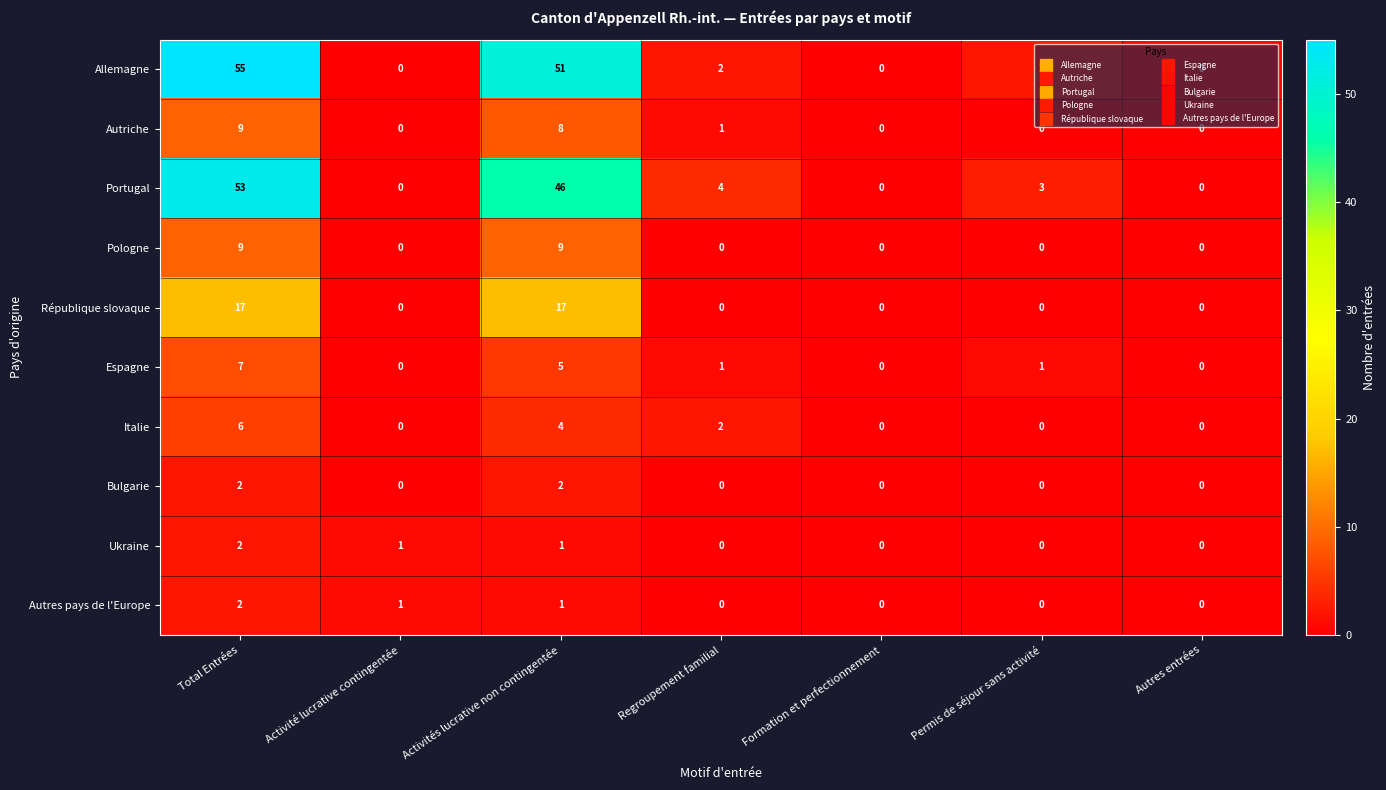

What is the difference between the Allemagne values at Total Entrées and Permis de séjour sans activité?

53